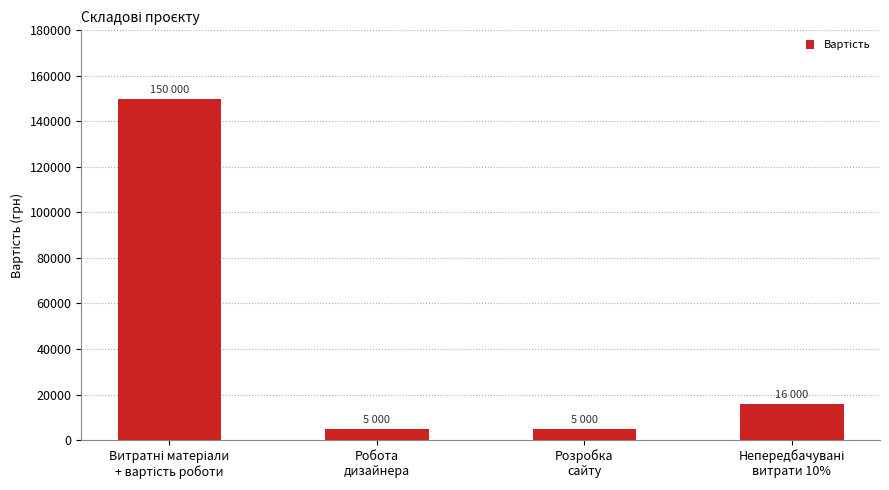

What is the difference between the maximum and minimum values?

145000